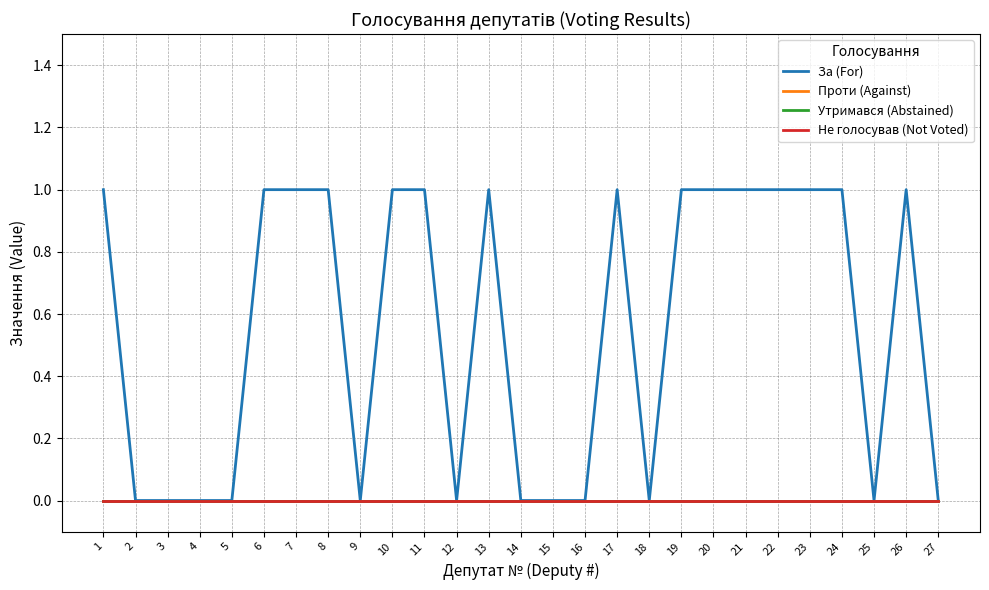

Which series changed the most between 19 and 23?

За (For)